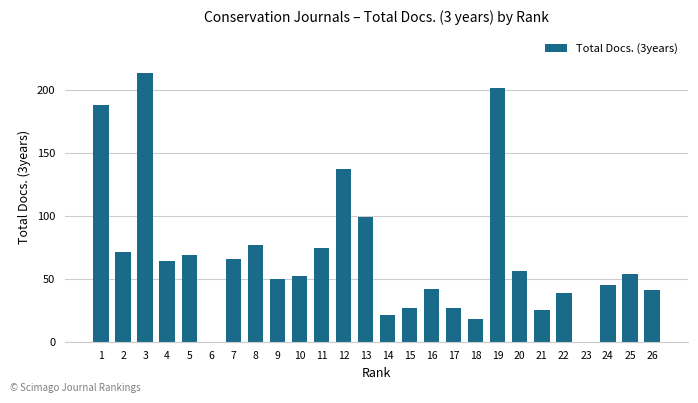

How many data points does each series have?

26